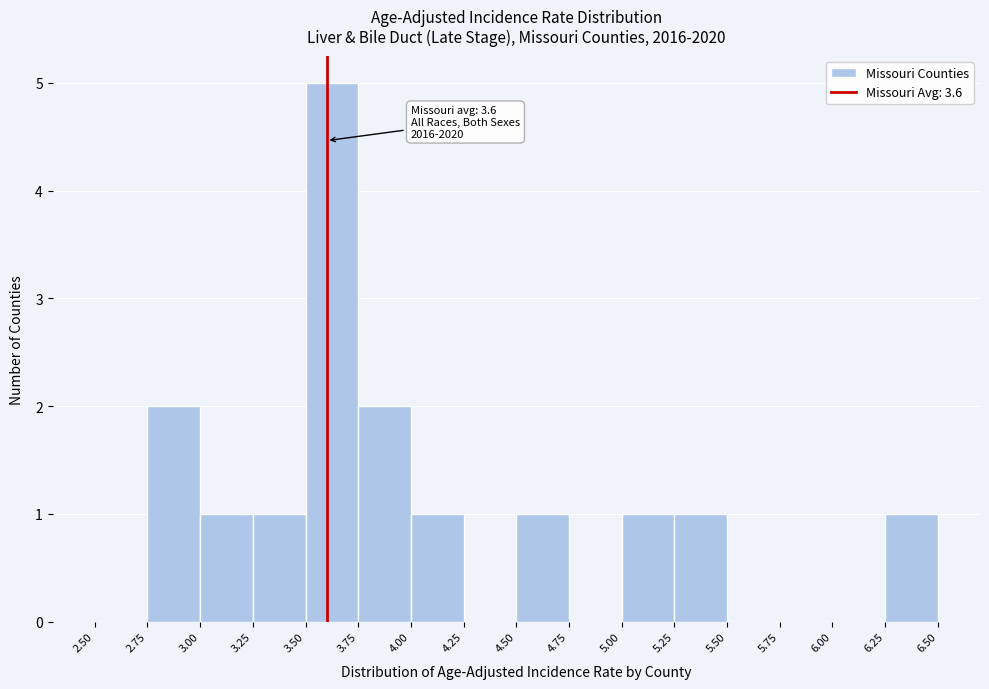

Which range on the x-axis has the tallest bar?

3.50 to 3.75